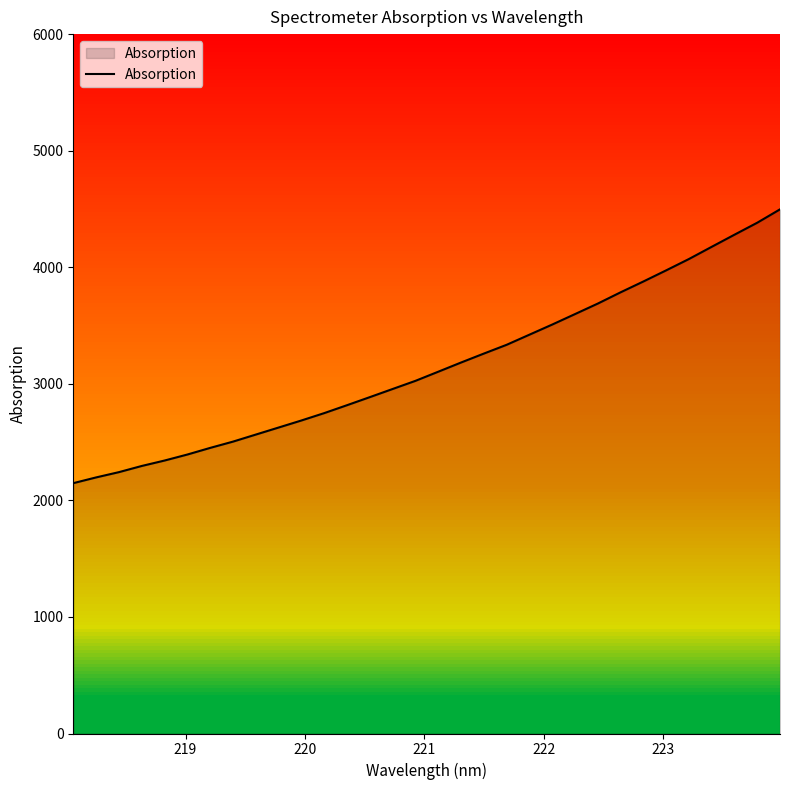

How many distinct data groups are displayed?

1